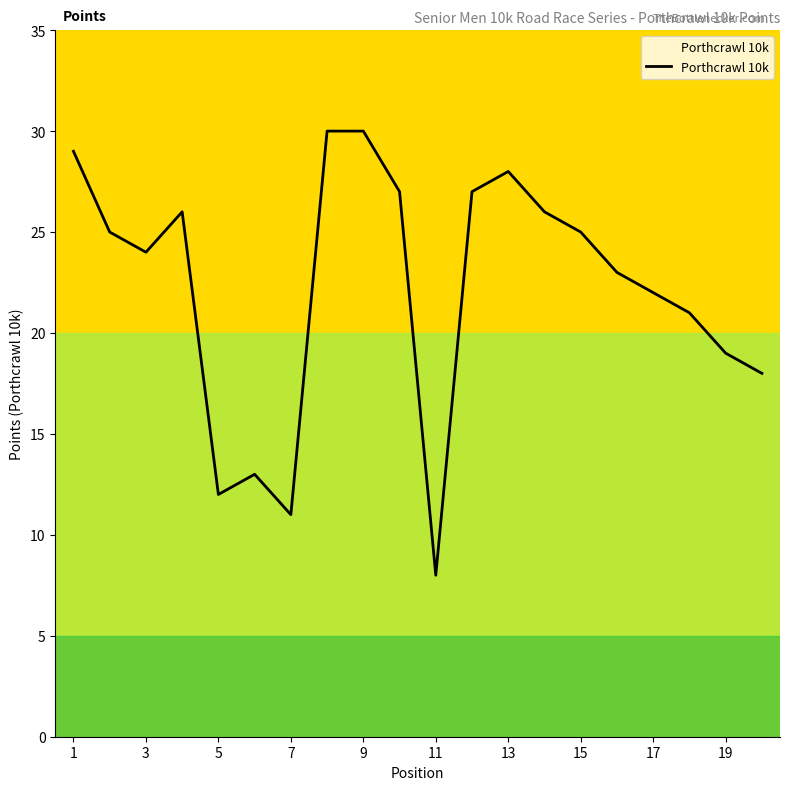

What is the minimum value shown in the chart?

8